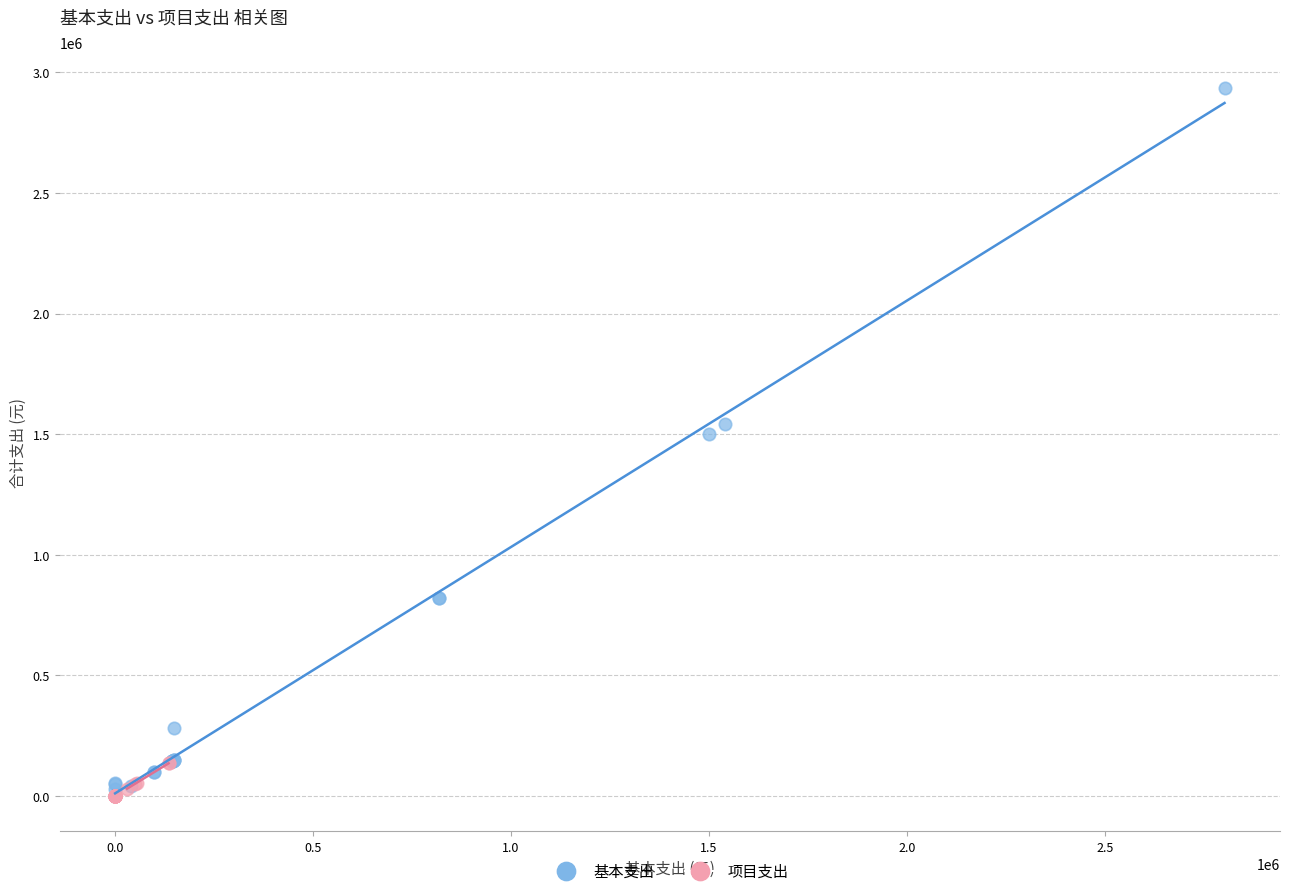

Which series contains the lowest Y value?

项目支出